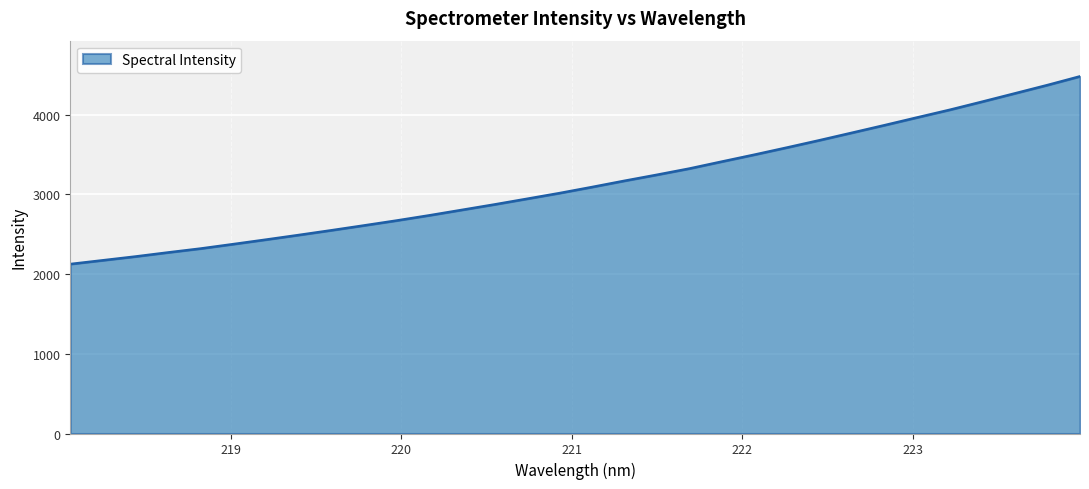

What is the maximum value shown in the chart?

4480.6